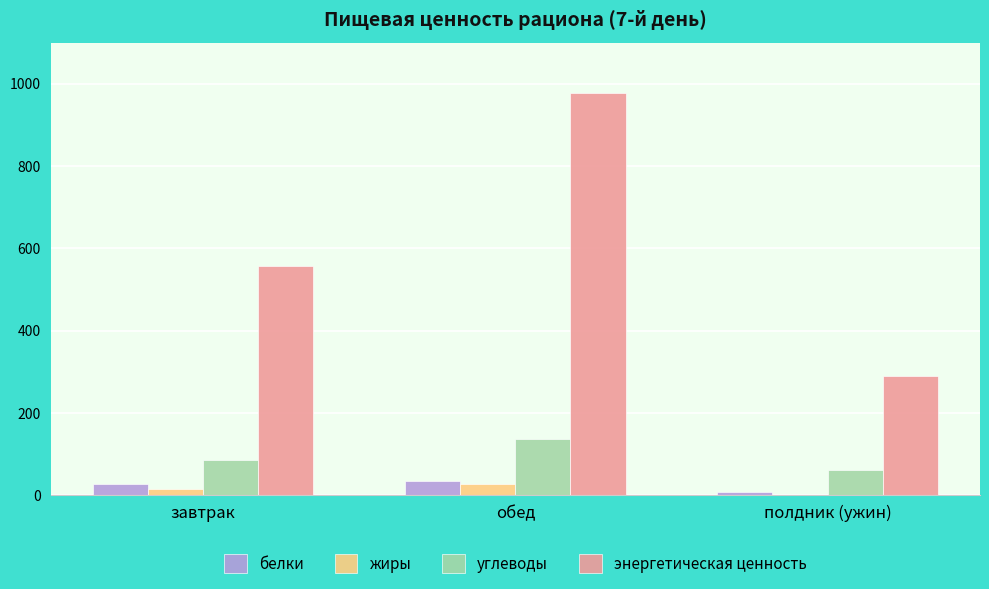

At which label does энергетическая ценность reach its peak?

обед